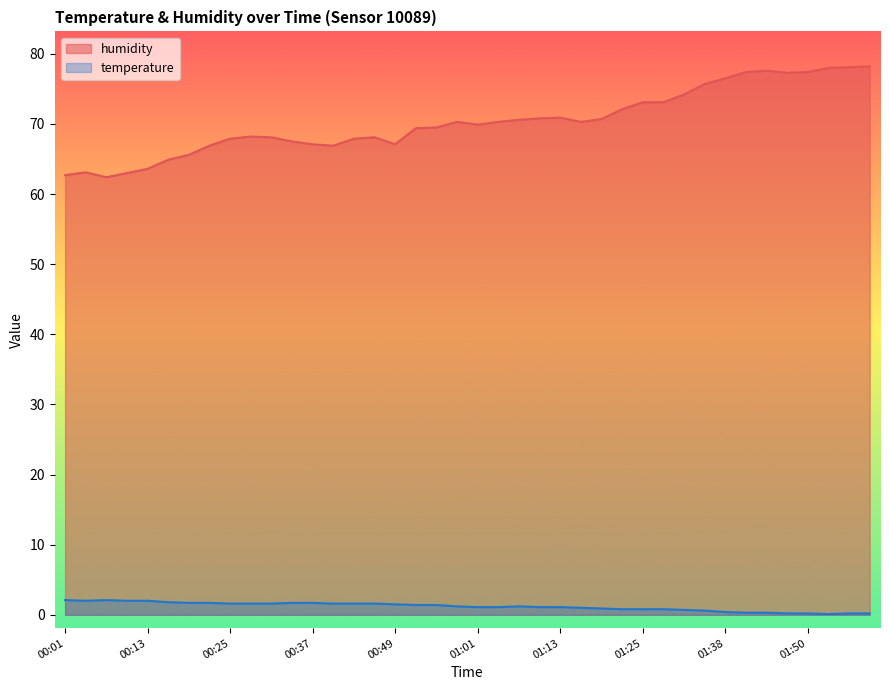

Which series has the largest range (max minus min)?

humidity